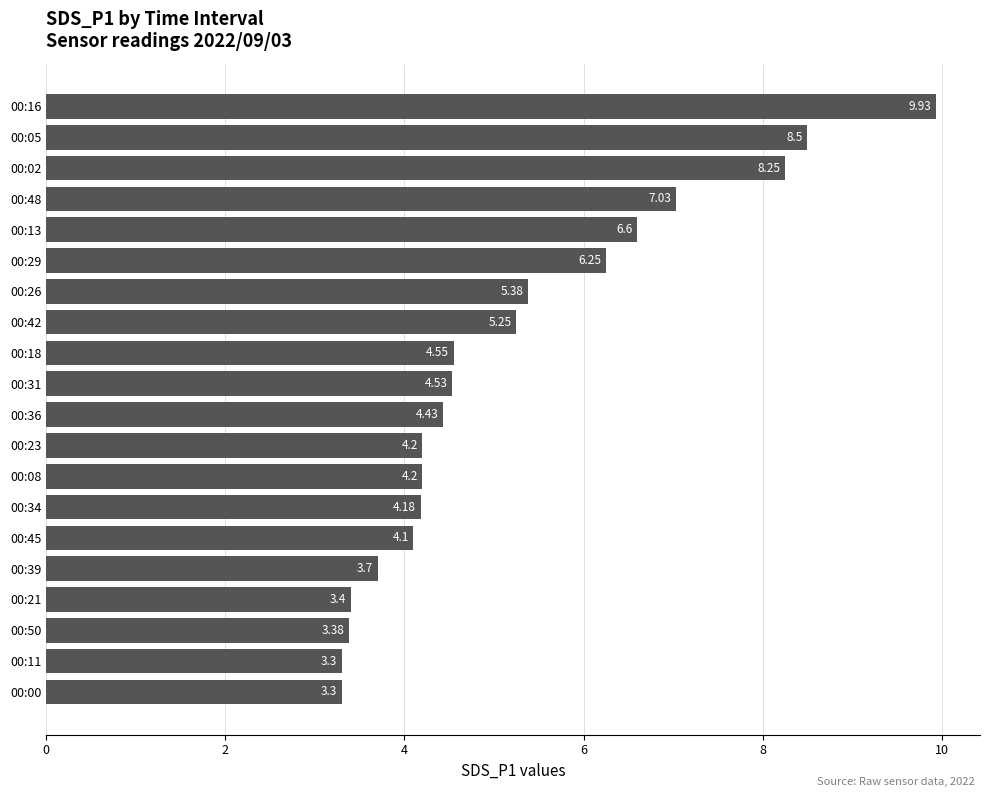

What is the sum of the values at 00:00 and 00:29?

9.6